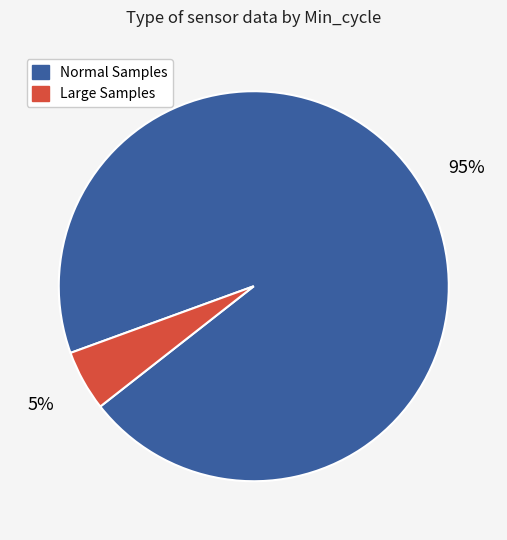

Is there any slice that represents more than half of the pie?

Yes